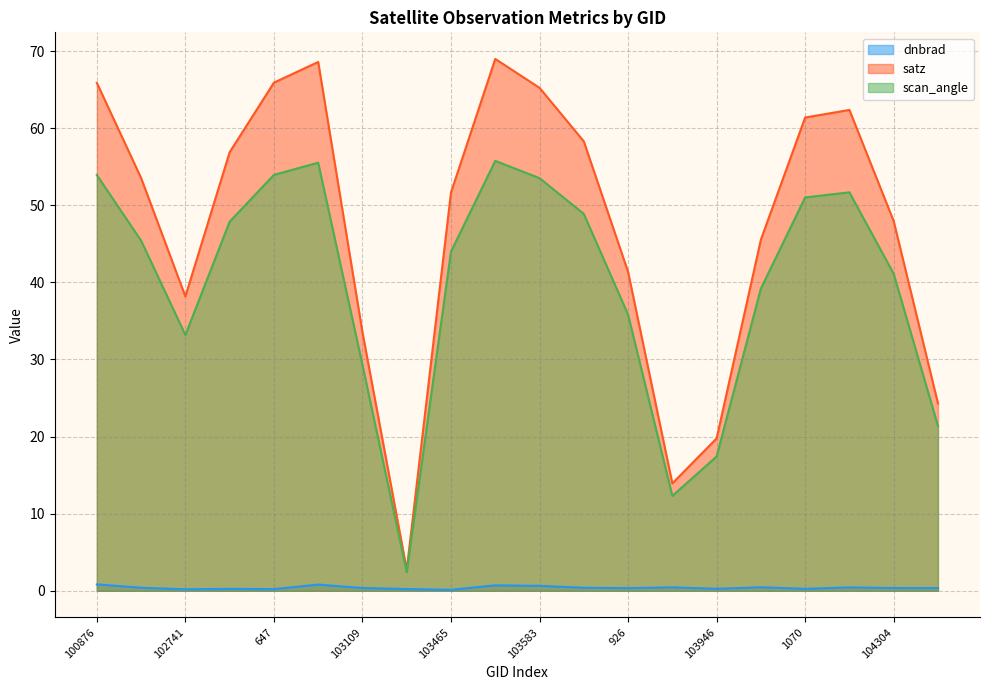

What is the difference between the highest and lowest values at 103109?

33.2